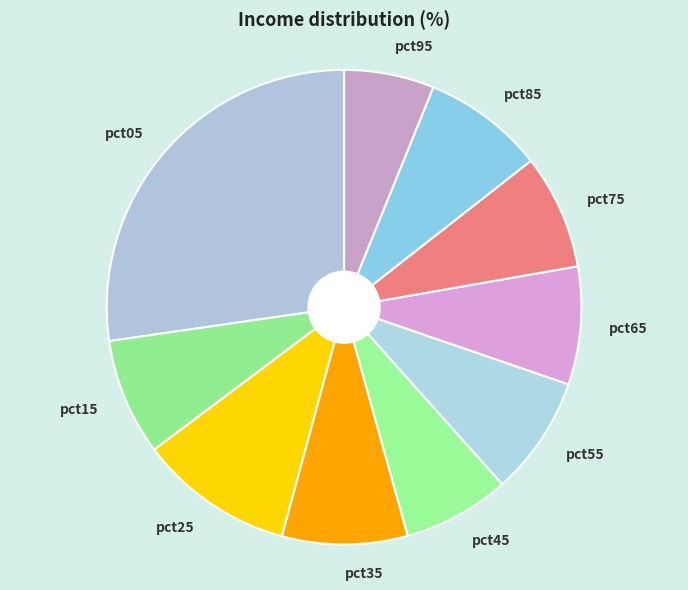

Combined, do pct35 and pct05 account for over 50%?

No